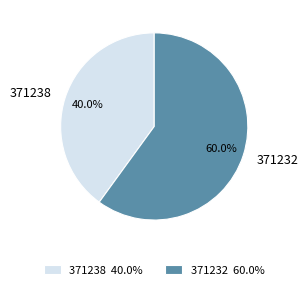

True or false: 371238 accounts for 25% of the total.

False